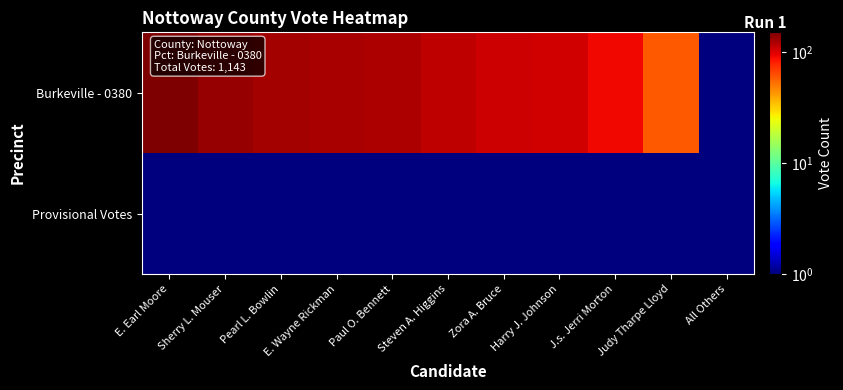

Reading right to left, what are all the values shown in this chart?

Burkeville - 0380: All Others=1.0	Judy Tharpe Lloyd=60.0	J.s. Jerri Morton=92.0	Harry J. Johnson=106.0	Zora A. Bruce=108.0	Steven A. Higgins=114.0	Paul O. Bennett=122.0	E. Wayne Rickman=125.0	Pearl L. Bowlin=129.0	Sherry L. Mouser=135.0	E. Earl Moore=151.0
Provisional Votes: All Others=0.5	Judy Tharpe Lloyd=0.5	J.s. Jerri Morton=0.5	Harry J. Johnson=0.5	Zora A. Bruce=0.5	Steven A. Higgins=0.5	Paul O. Bennett=0.5	E. Wayne Rickman=0.5	Pearl L. Bowlin=0.5	Sherry L. Mouser=0.5	E. Earl Moore=0.5